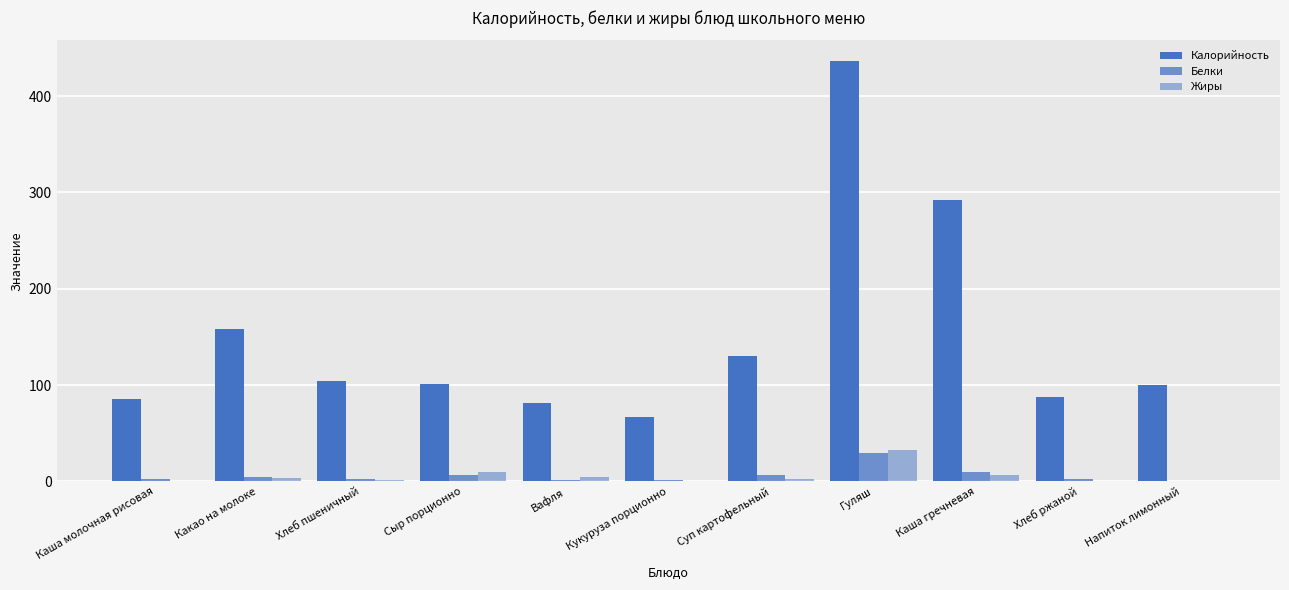

How many series are shown in this chart?

3